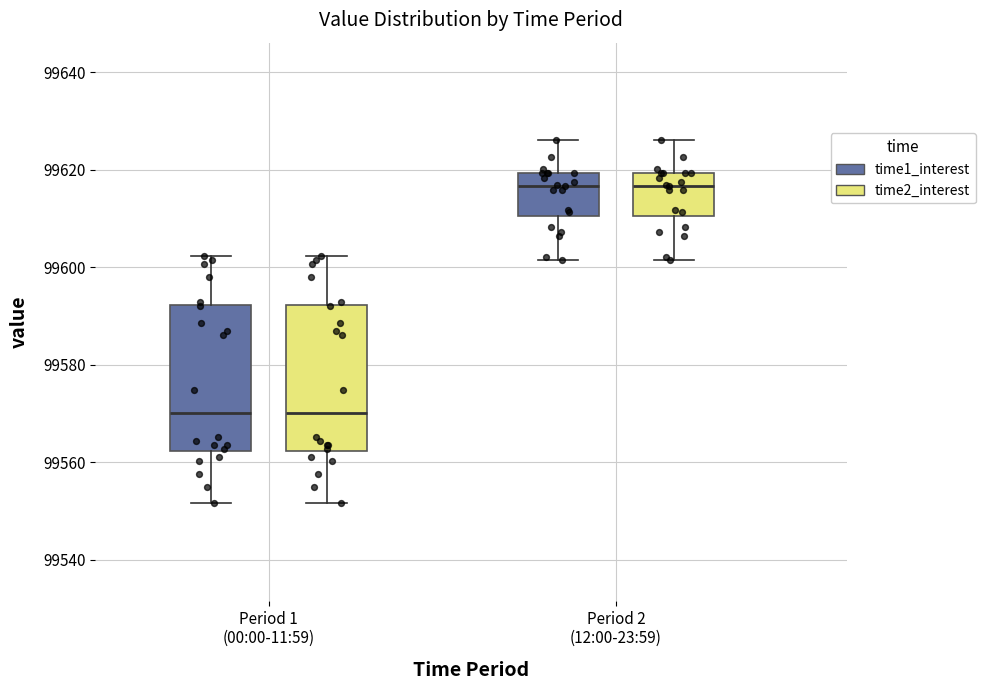

Where does the lower whisker of the box for Period 1 (00:00-11:59) (time2_interest) end on the y-axis? The values are not printed on the chart, so give them approximately, as read against the axis.

99552